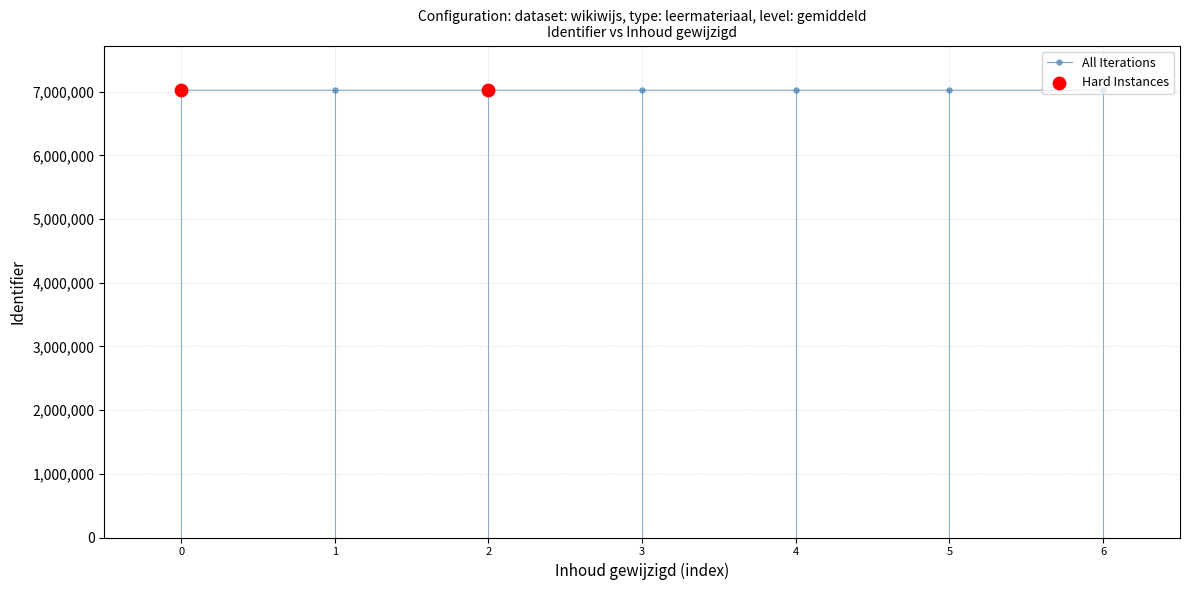

What is the ratio of the value at 5 to the value at 0?

1.0